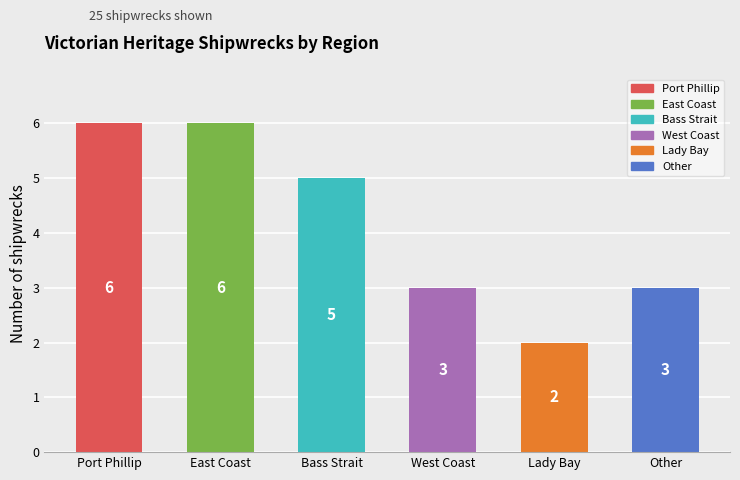

What is the ratio of the value at Port Phillip to the value at Other?

2.0